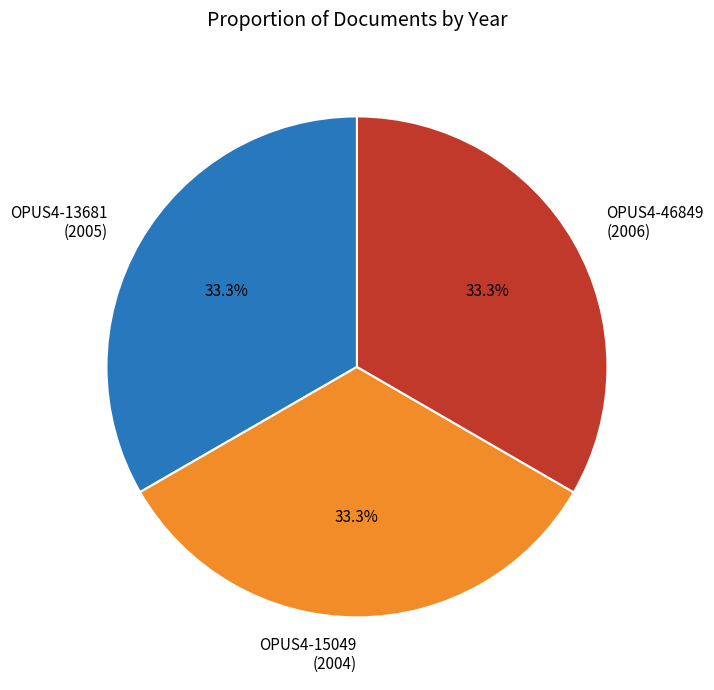

Approximately how many times larger is the value at OPUS4-15049 (2004) compared to OPUS4-13681 (2005)?

1.0